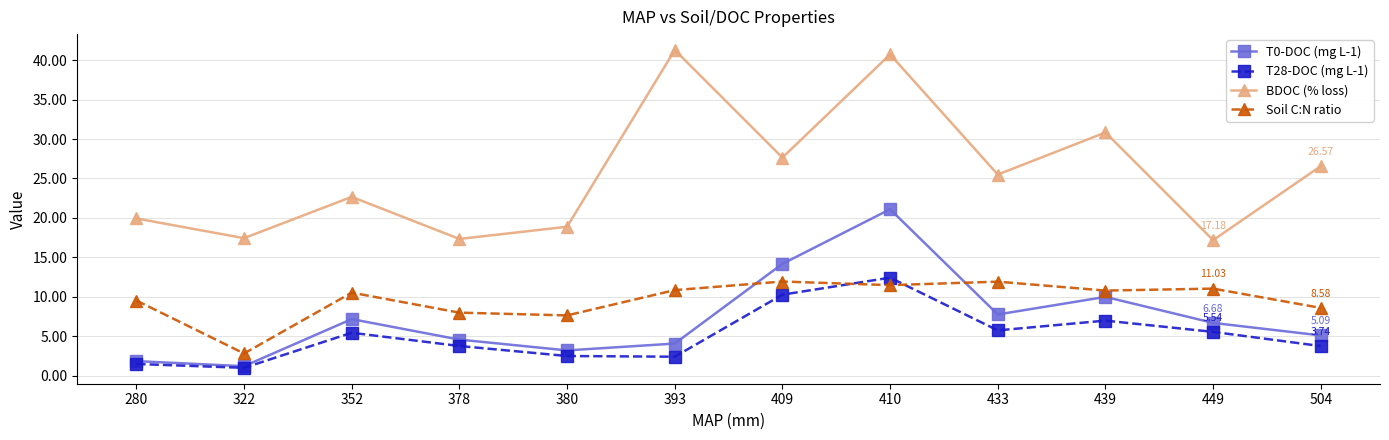

The T0-DOC (mg L-1) series shows 7.8 at 433. True or false?

True